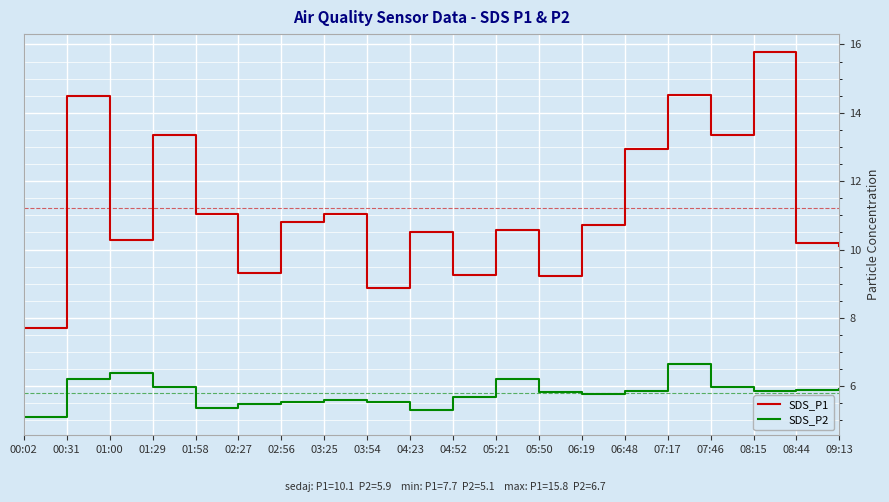

The SDS_P2 series shows 5.1 at 00:02. True or false?

True